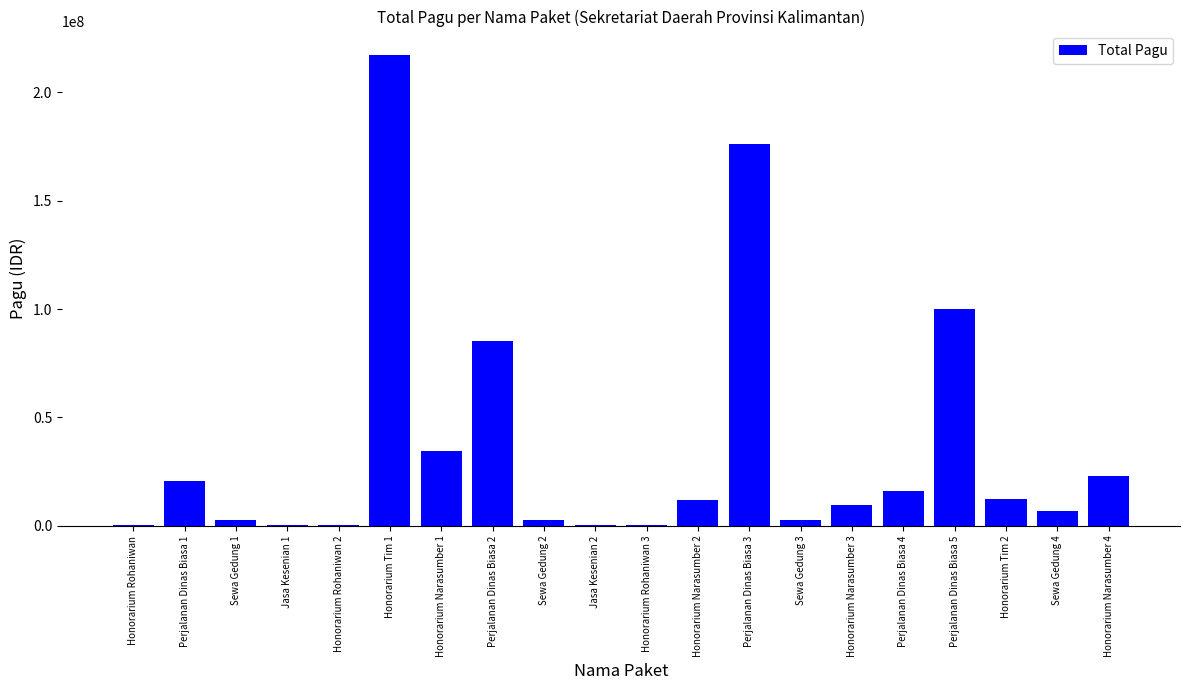

Approximately how many times larger is the value at Honorarium Tim 2 compared to Sewa Gedung 4?

1.7